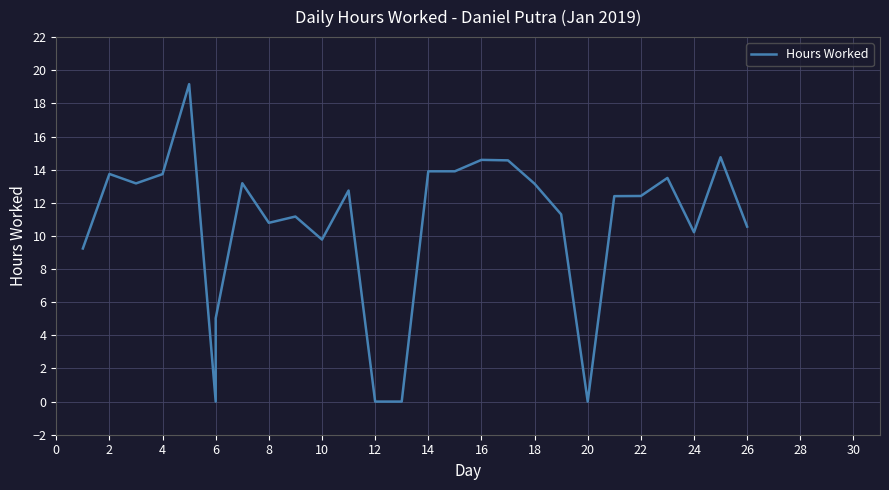

The value at 16 is 15.5. True or false?

False